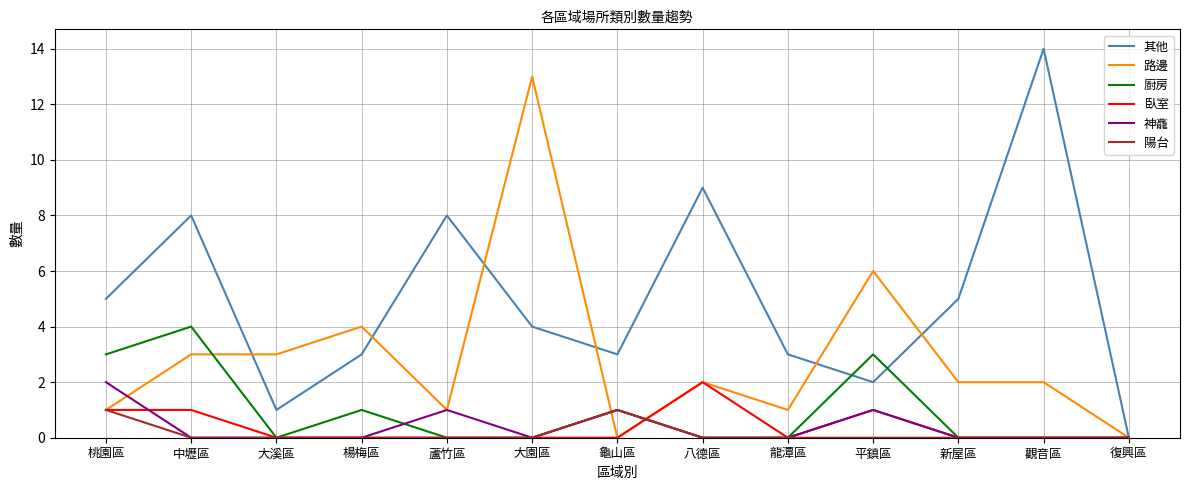

At which category does the chart reach its peak across all series?

觀音區